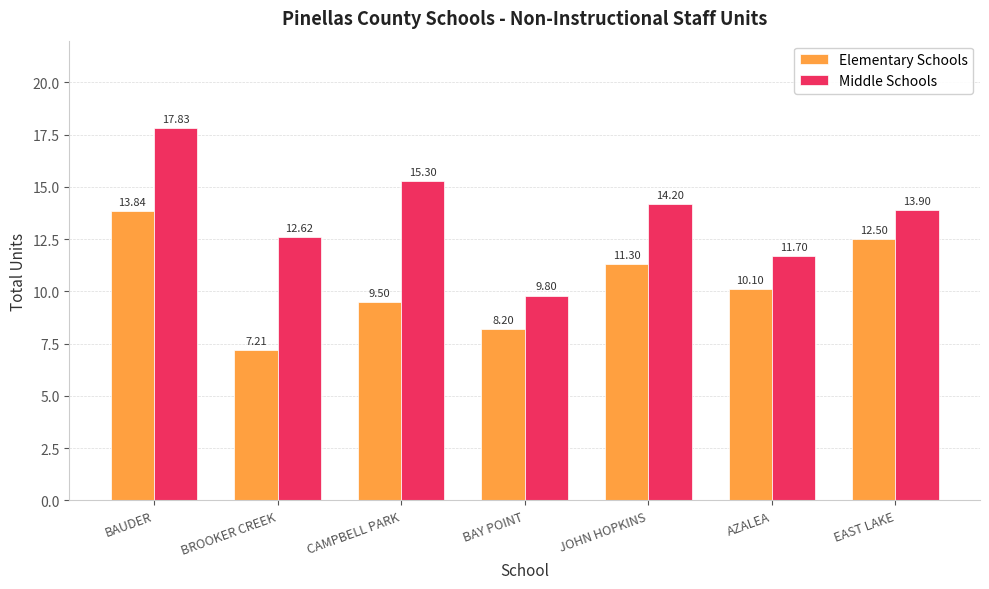

Reading right to left, transcribe all the data shown in this chart.

Elementary Schools: 12.5	10.1	11.3	8.2	9.5	7.2	13.8
Middle Schools: 13.9	11.7	14.2	9.8	15.3	12.6	17.8